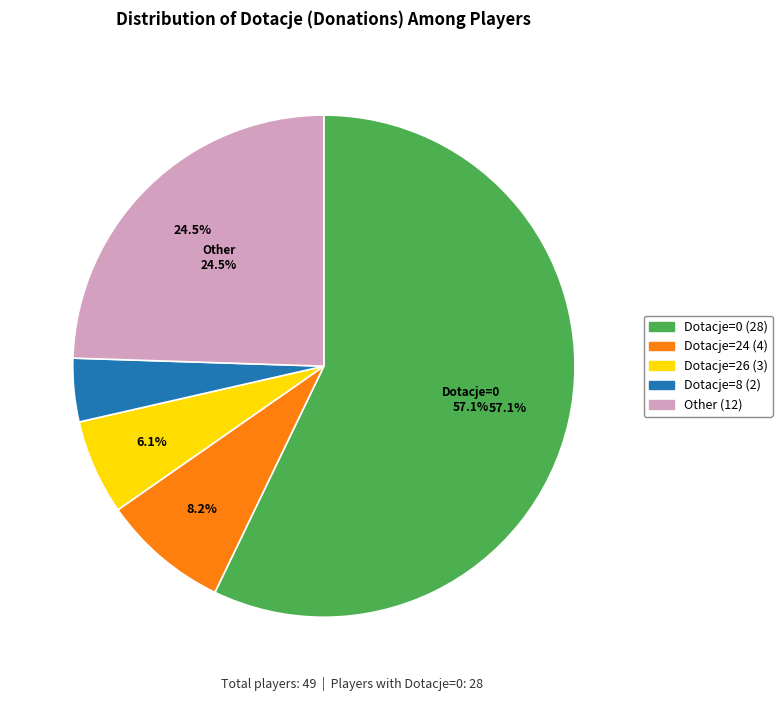

Is there any slice that represents more than half of the pie?

Yes